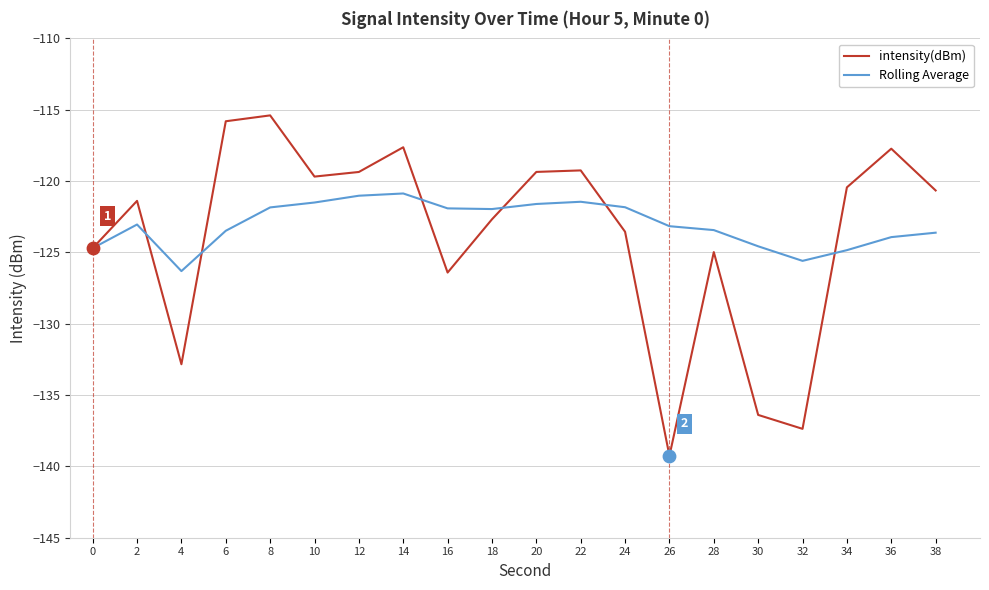

Is the value of Rolling Average at 18 greater than the value of intensity(dBm) at 14?

No